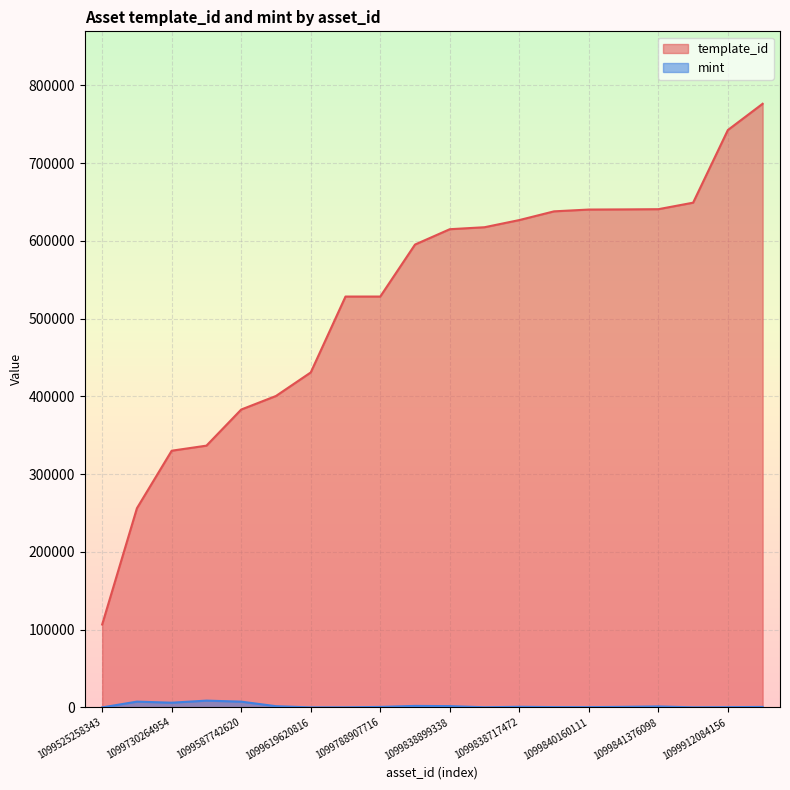

Is the value of mint at 1099838717472 greater than the value of template_id at 1099587742620?

No